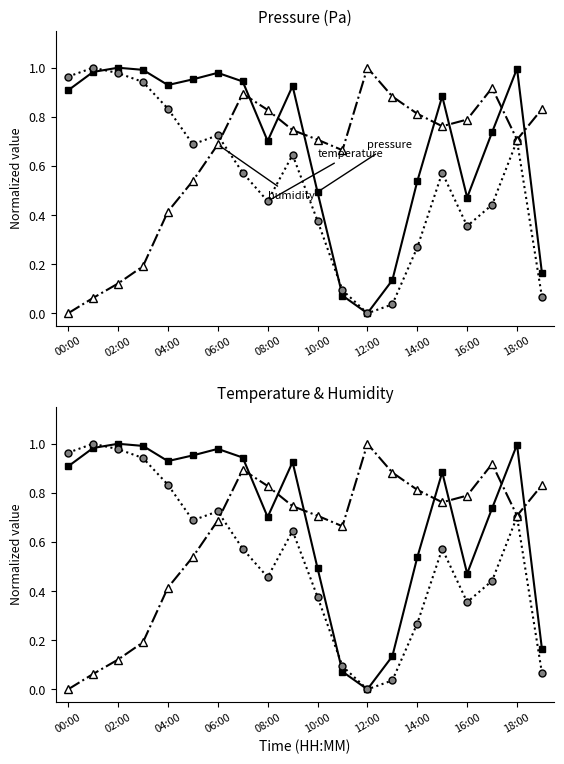

What is the sum of all humidity values?

12.6